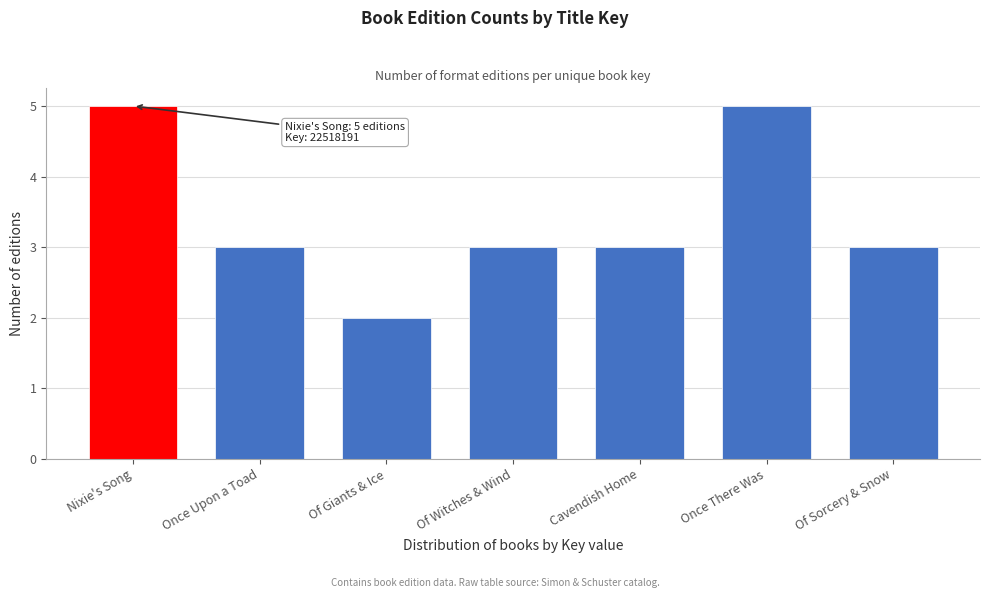

Reading left to right, extract all data points from this chart.

Nixie's Song=5	Once Upon a Toad=3	Of Giants & Ice=2	Of Witches & Wind=3	Cavendish Home=3	Once There Was=5	Of Sorcery & Snow=3